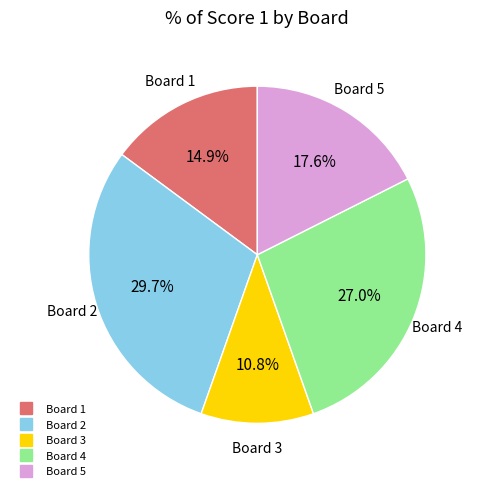

Is there a majority slice in this chart?

No